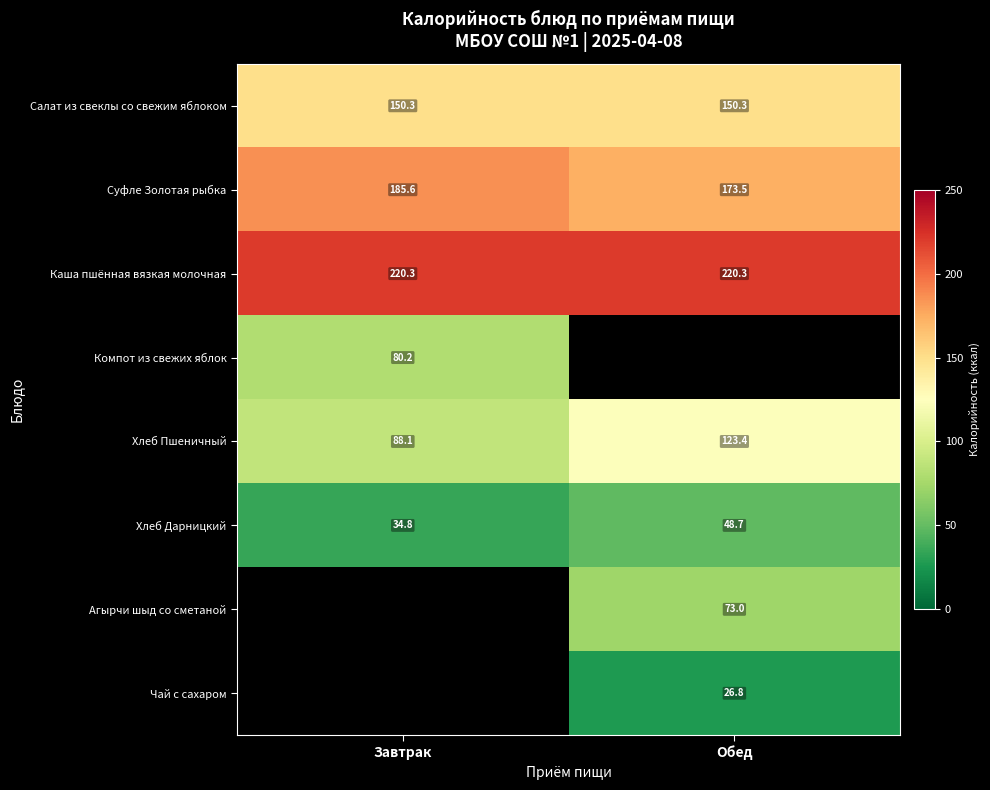

Rank the categories by Салат из свеклы со свежим яблоком value from lowest to highest.

Завтрак, Обед